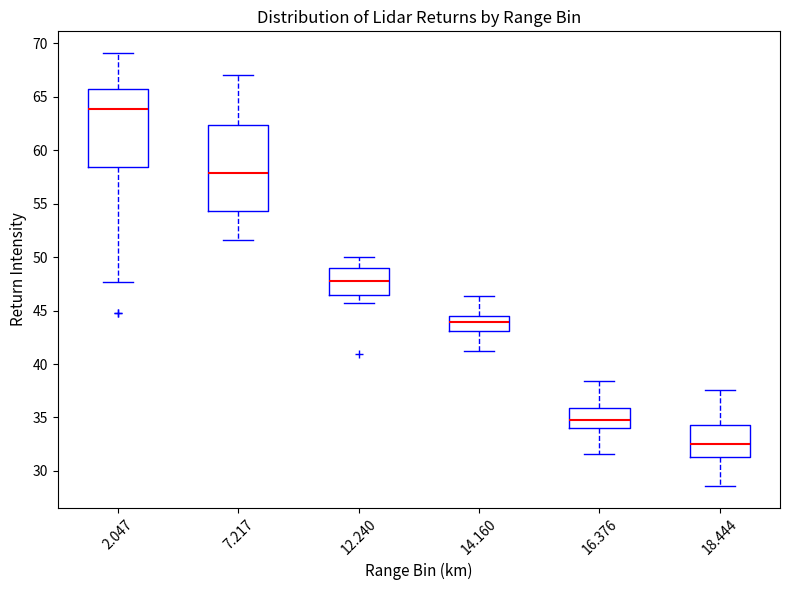

Where does the median line of the box at x = 16.376 sit on the y-axis? The values are not printed on the chart, so give them approximately, as read against the axis.

35.0